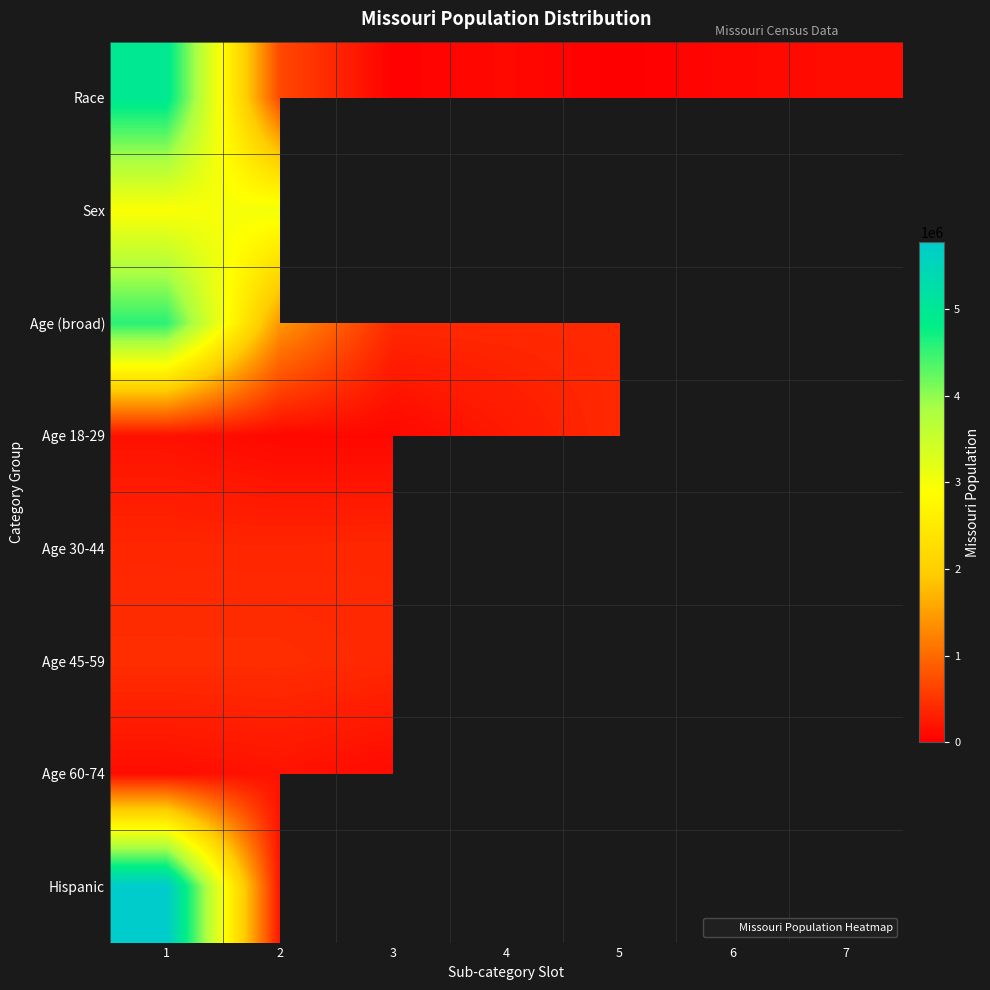

What is the minimum value for Age 18-29?

83511.0